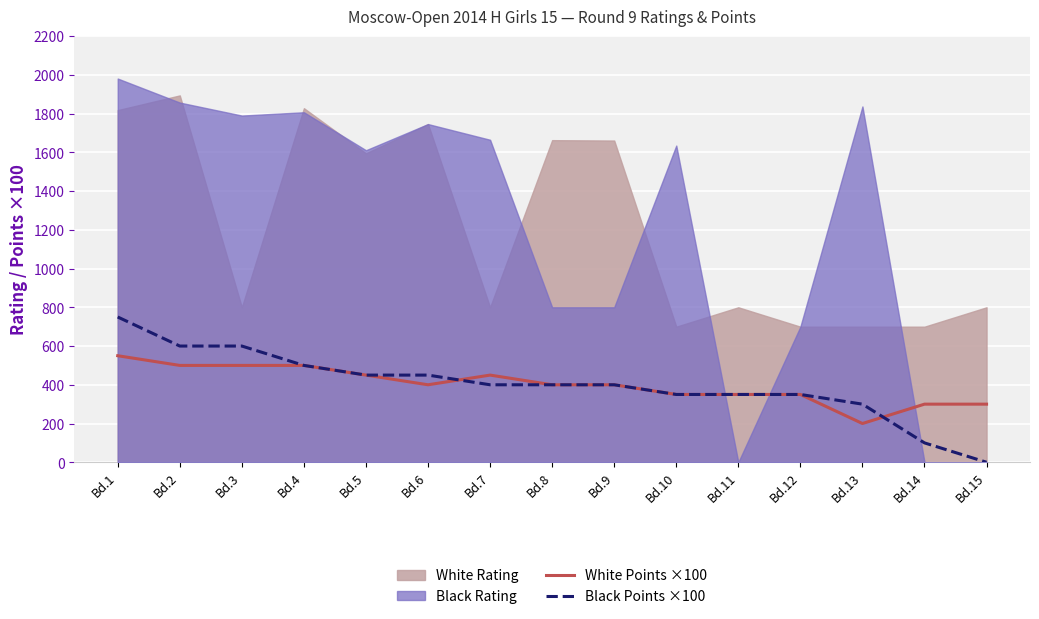

The value of Black Points ×100 at Bd.3 is 291. True or false?

False